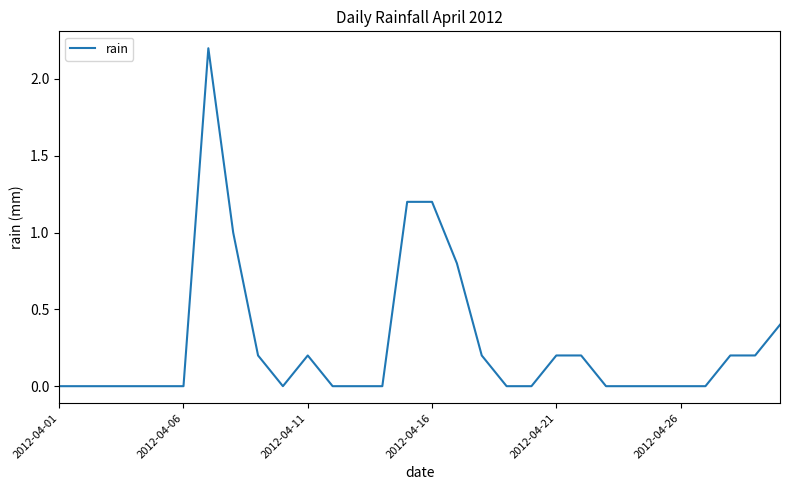

How many series are shown in this chart?

1